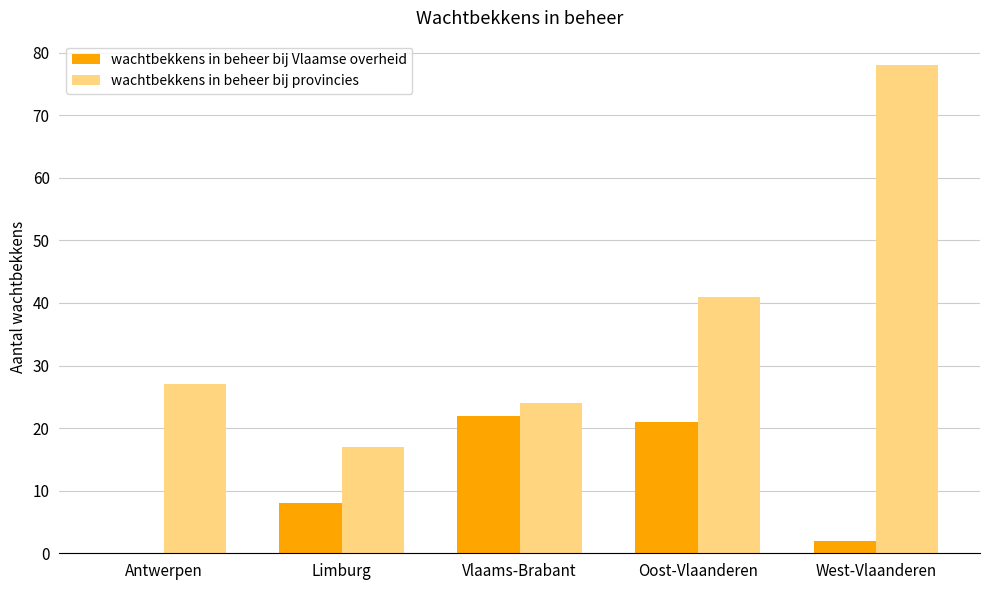

Reading right to left, list all the values displayed in this chart.

wachtbekkens in beheer bij Vlaamse overheid: 2	21	22	8	0
wachtbekkens in beheer bij provincies: 78	41	24	17	27